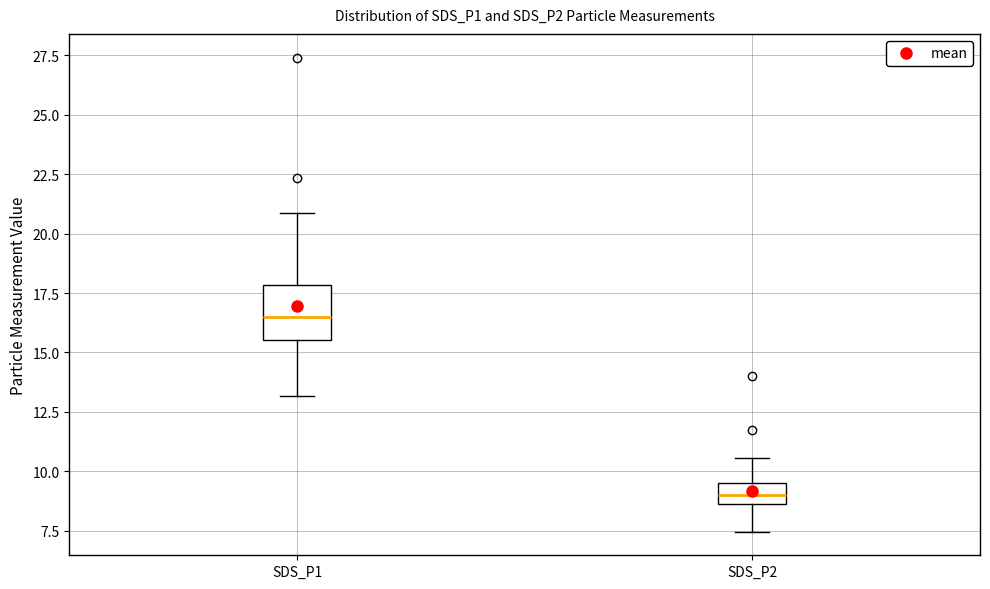

Reading left to right, transcribe this box plot: for each box, give where its median line is, the range the box spans, and where its two whiskers end, as read against the y-axis. The values are not printed on the chart, so give them approximately, as read against the axis.

SDS_P1: median 16.5, box 15.5 to 18.0, whiskers 13.0 to 21.0
SDS_P2: median 9.0, box 8.5 to 9.5, whiskers 7.5 to 10.5